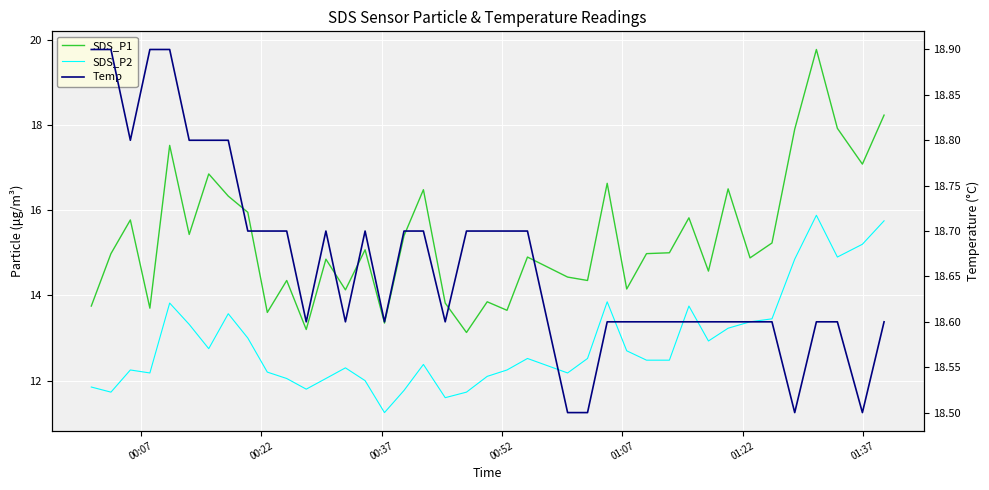

True or false: Temp and SDS_P2 cross at least once.

False